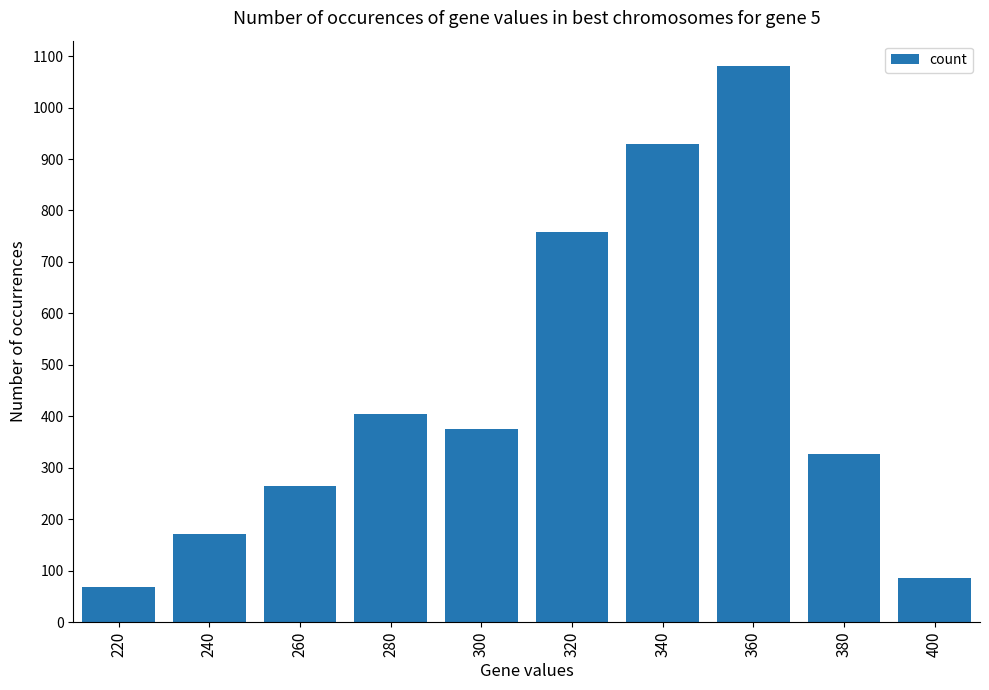

What is the difference between the values at 320 and 300?

384